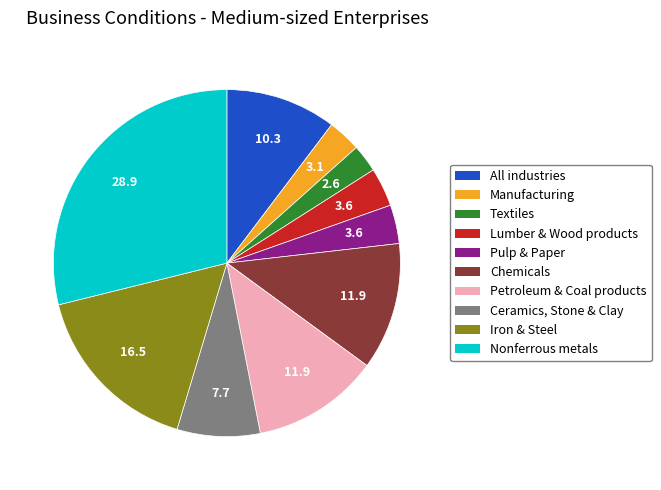

Approximately how many times larger is the value at Textiles compared to Ceramics, Stone & Clay?

0.3